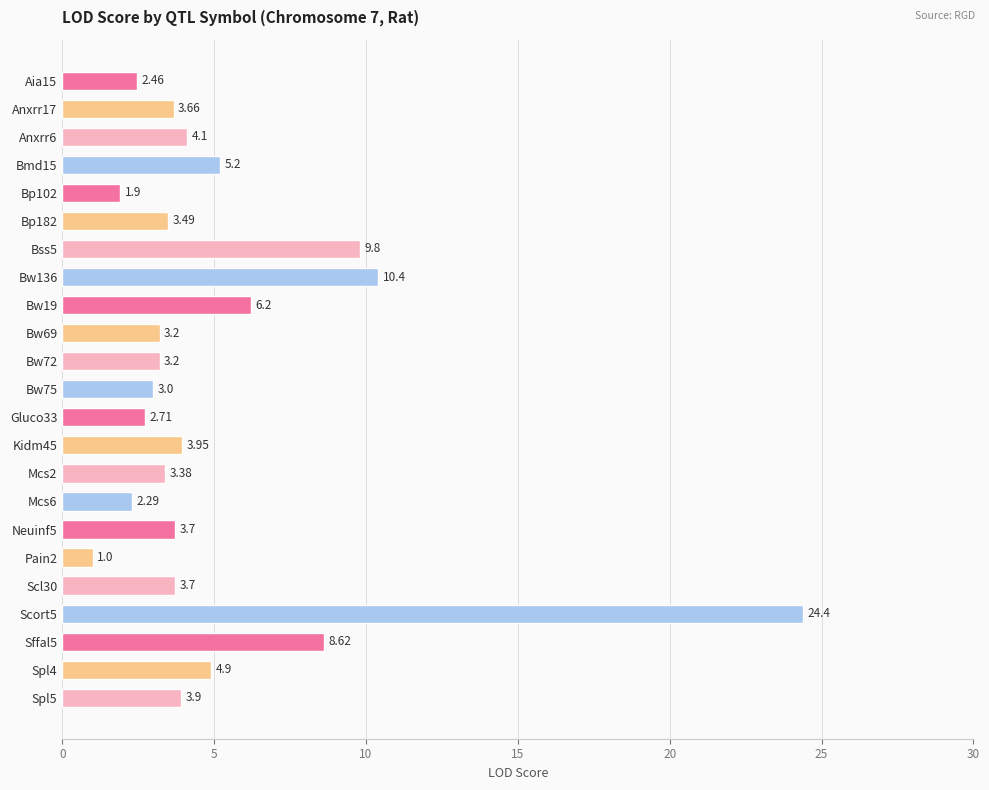

What is the difference between the maximum and minimum values?

23.4